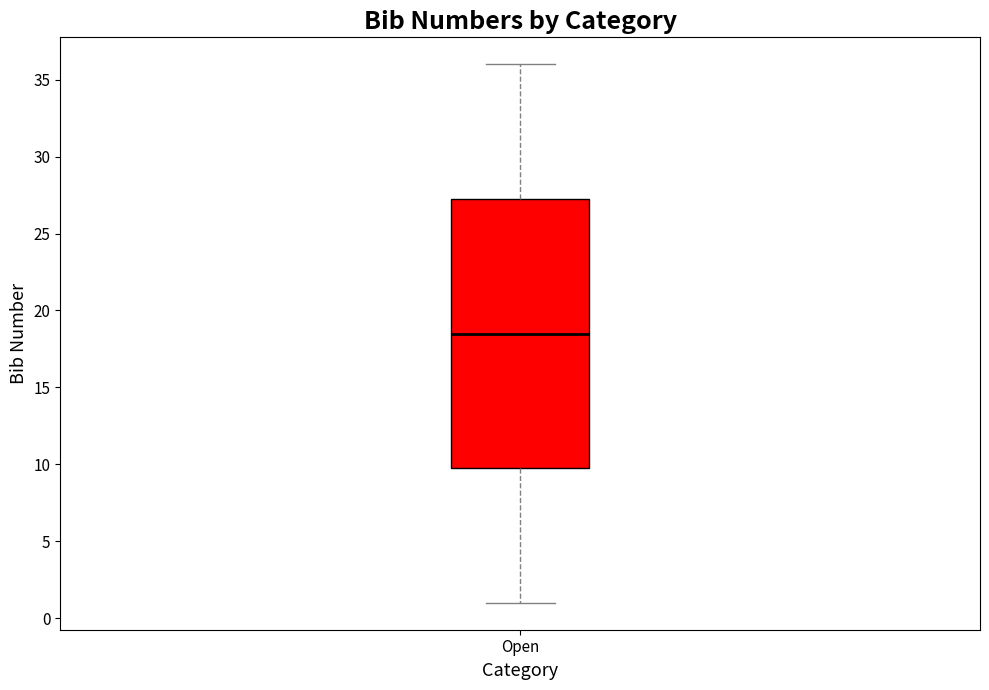

Read this box plot against the y-axis: the position of the median line, the range covered by the box, and the ends of both whiskers. The values are not printed on the chart, so give them approximately, as read against the axis.

median 18.5, box 10.0 to 27.5, whiskers 1.0 to 36.0